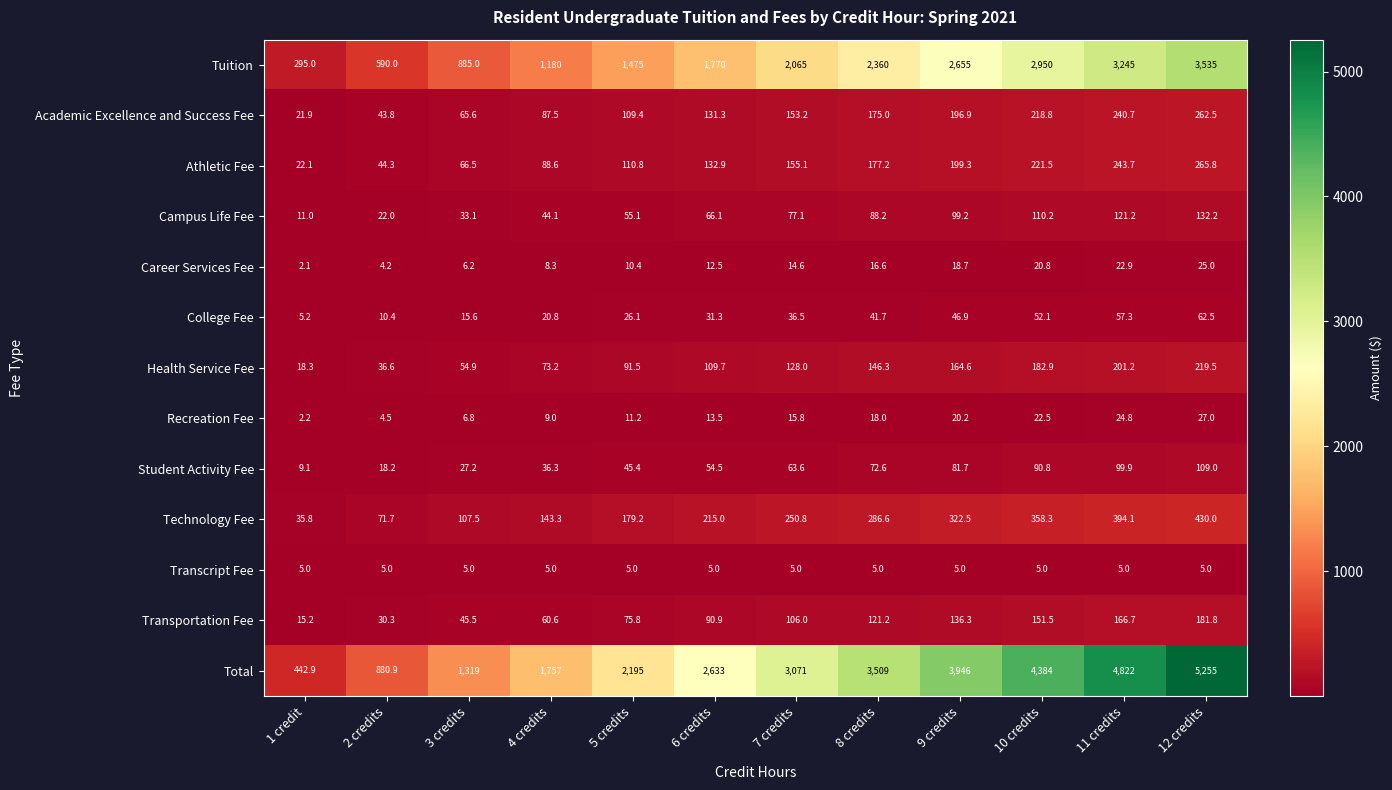

Rank the series at 11 credits from lowest to highest value.

Transcript Fee, Career Services Fee, Recreation Fee, College Fee, Student Activity Fee, Campus Life Fee, Transportation Fee, Health Service Fee, Academic Excellence and Success Fee, Athletic Fee, Technology Fee, Tuition, Total